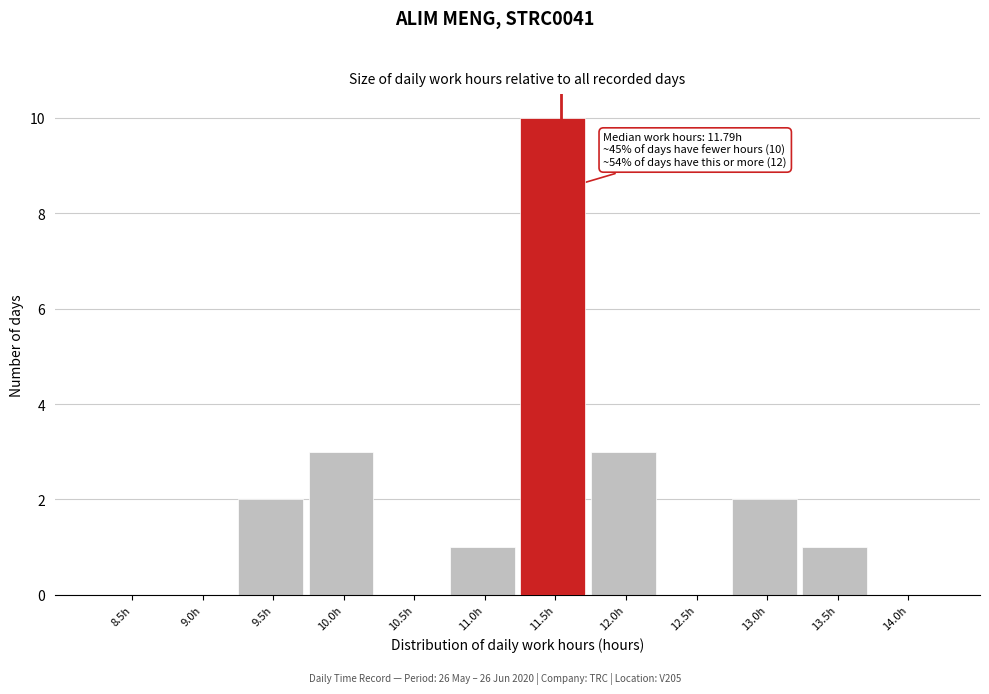

Reading left to right, transcribe all the data shown in this chart.

8.5h=0	9.0h=0	9.5h=2	10.0h=3	10.5h=0	11.0h=1	11.5h=10	12.0h=3	12.5h=0	13.0h=2	13.5h=1	14.0h=0